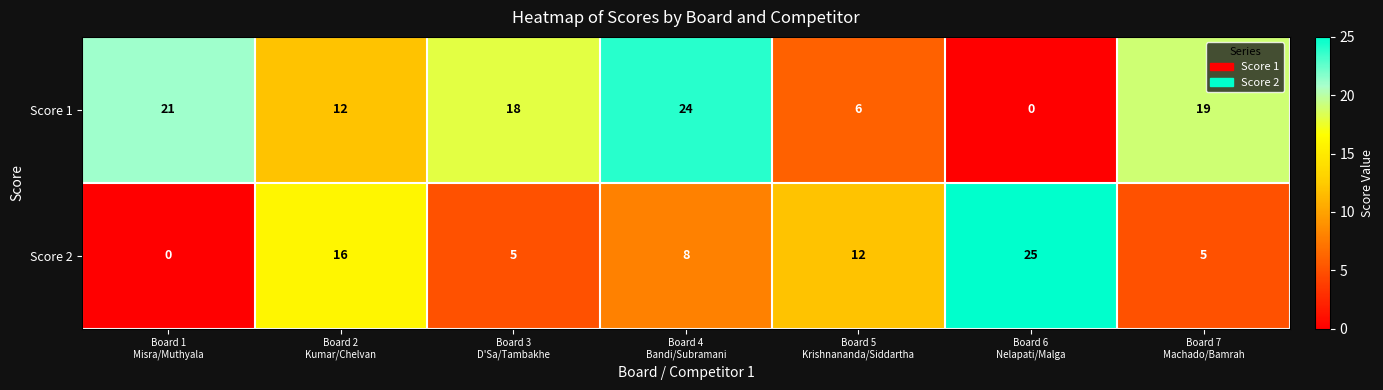

Which series has the largest total across all categories?

Score 1